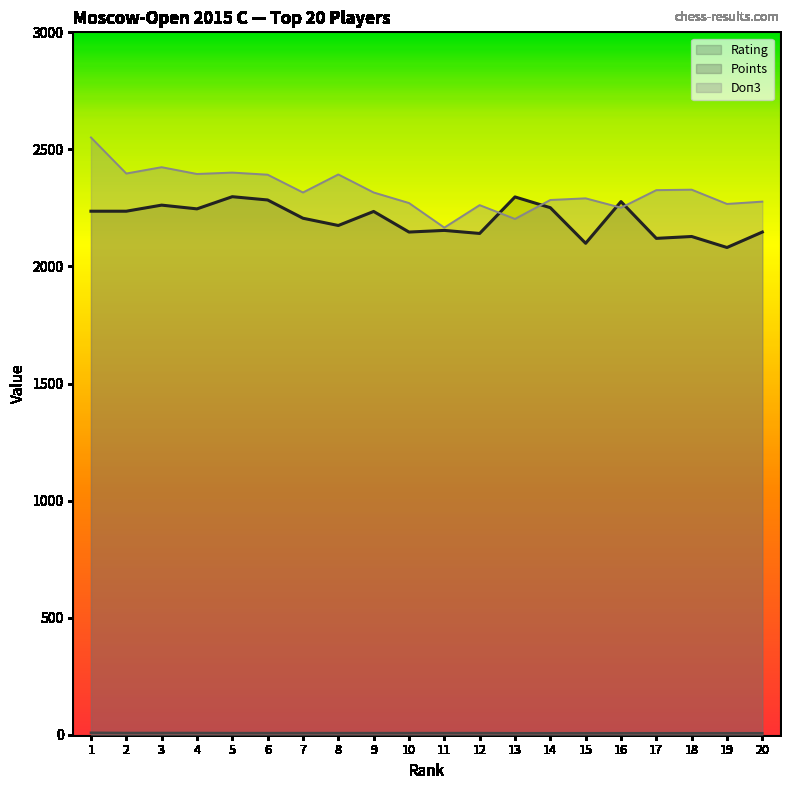

Where is Doп3 nearest to the value 2358?

18